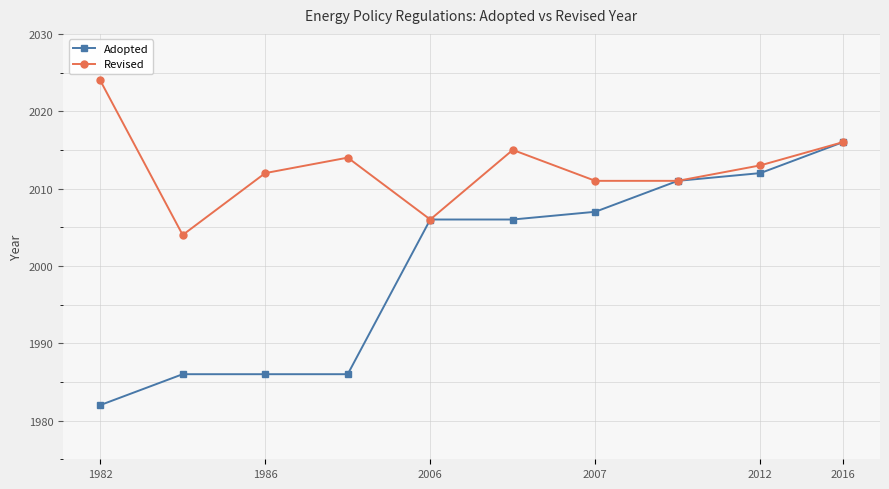

List the series in order of their peak value, lowest first.

Adopted, Revised